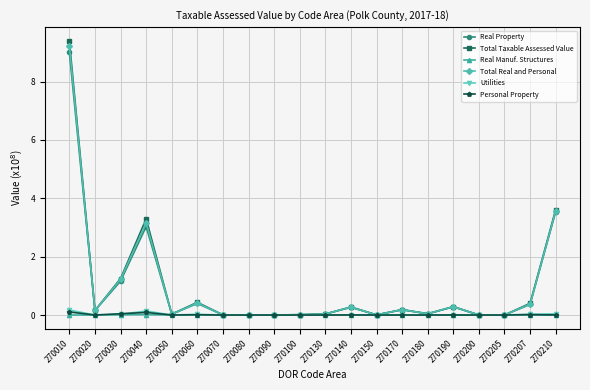

What is the value of the Total Taxable Assessed Value point at the 16th from the left?

0.3